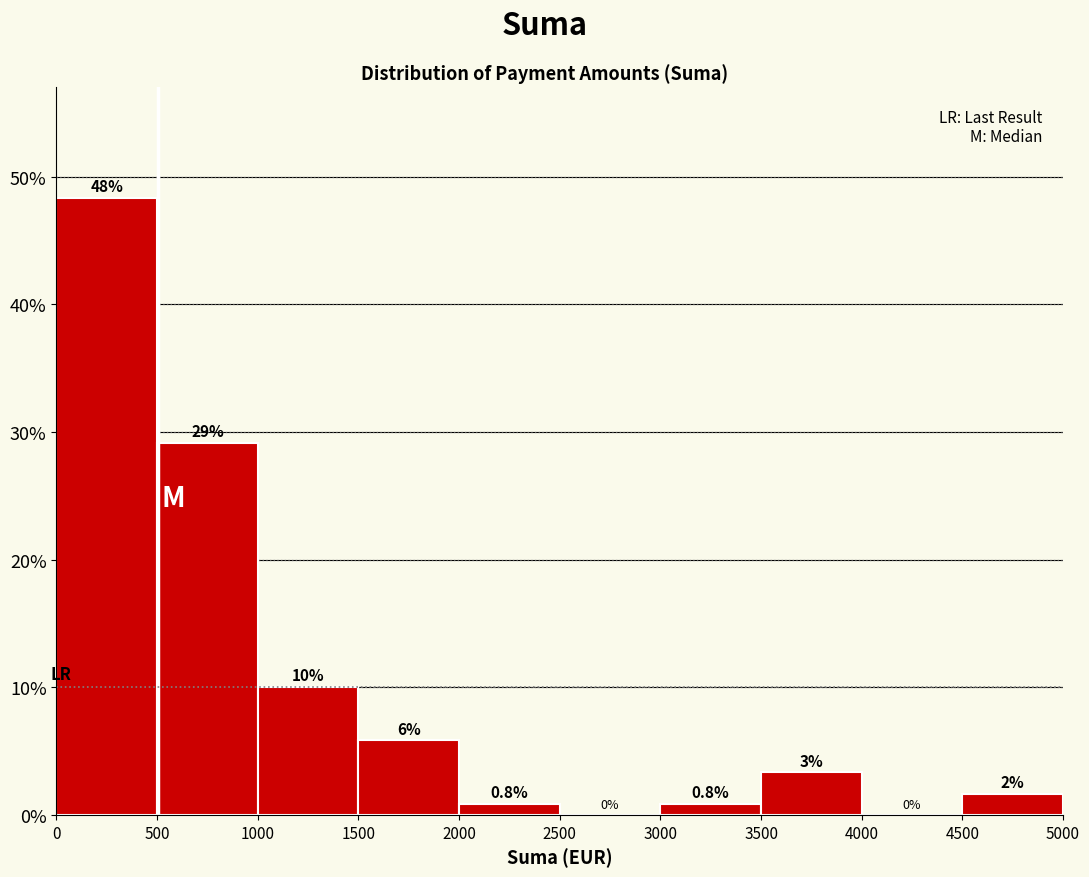

Over which range of the x-axis is the bar tallest?

0 to 500